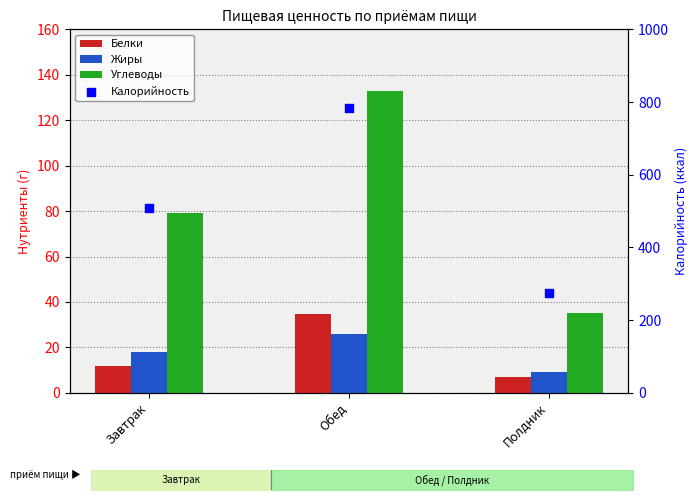

What are all the series names shown in the legend?

Белки, Жиры, Углеводы, Калорийность